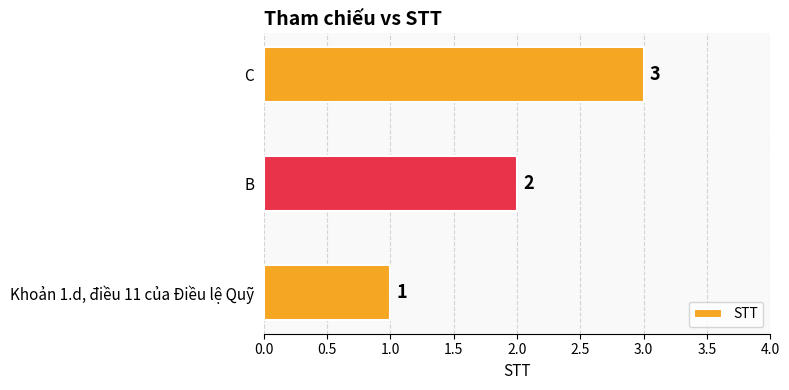

How many values are between 1 and 3?

3